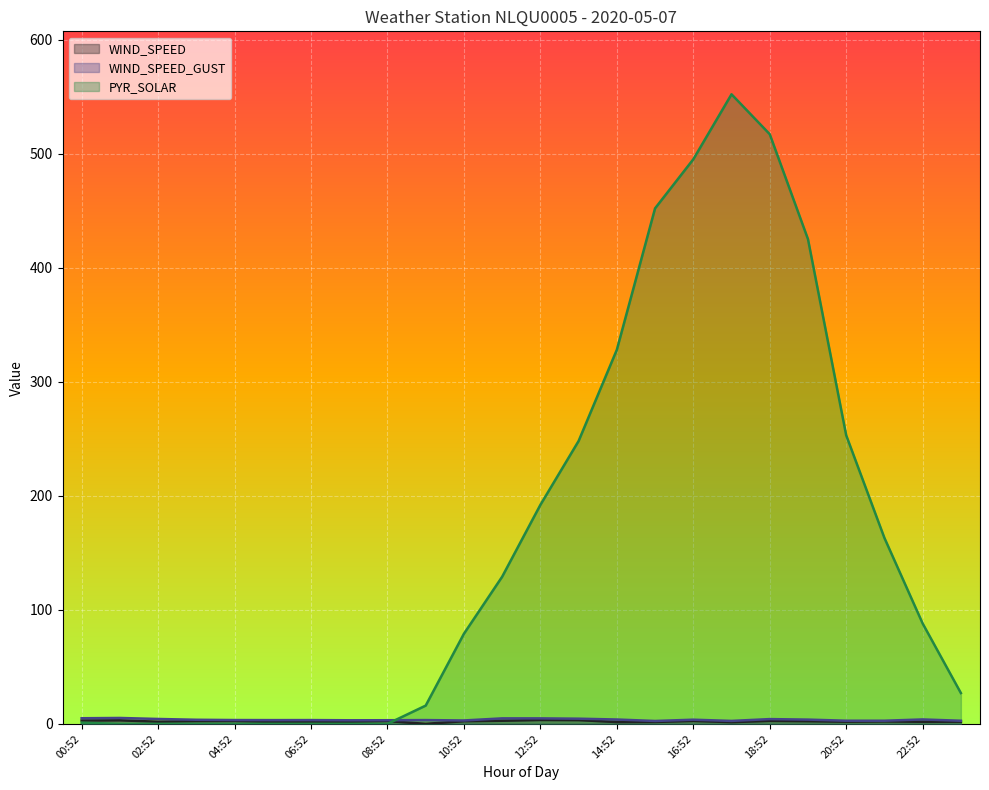

Which series changed the most between 01:52 and 18:52?

PYR_SOLAR